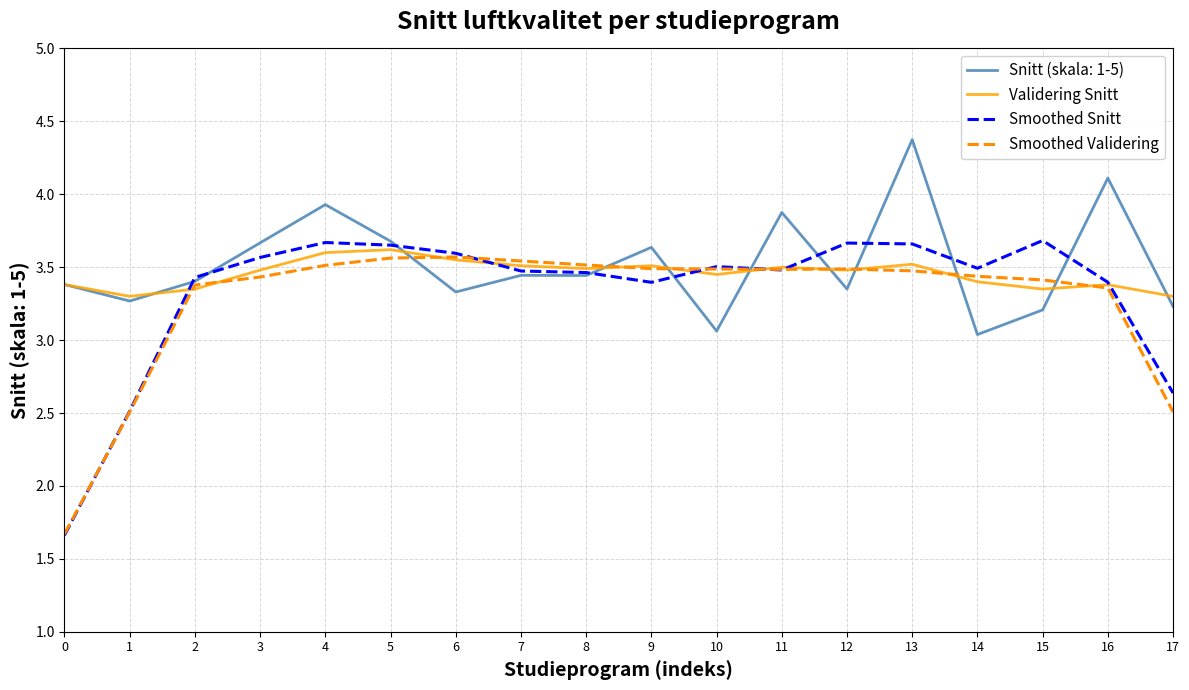

What value does the Validering Snitt series have at 5?

3.6